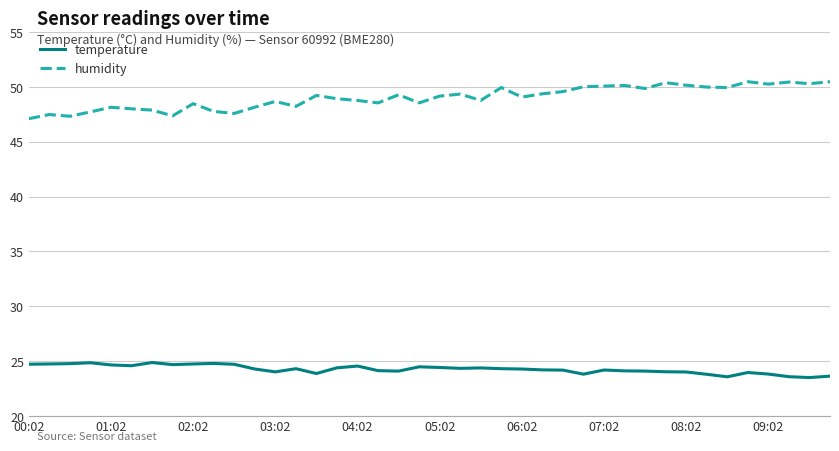

List the series in order of their overall mean, highest first.

humidity, temperature